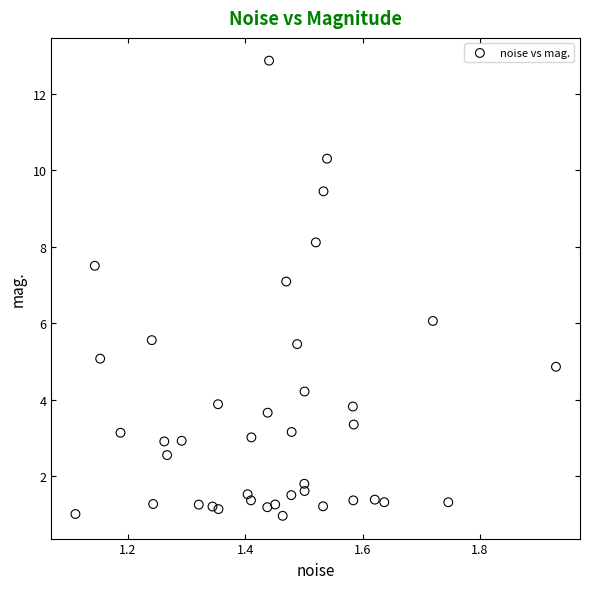

What is the range of Y values (max minus min)?

11.9